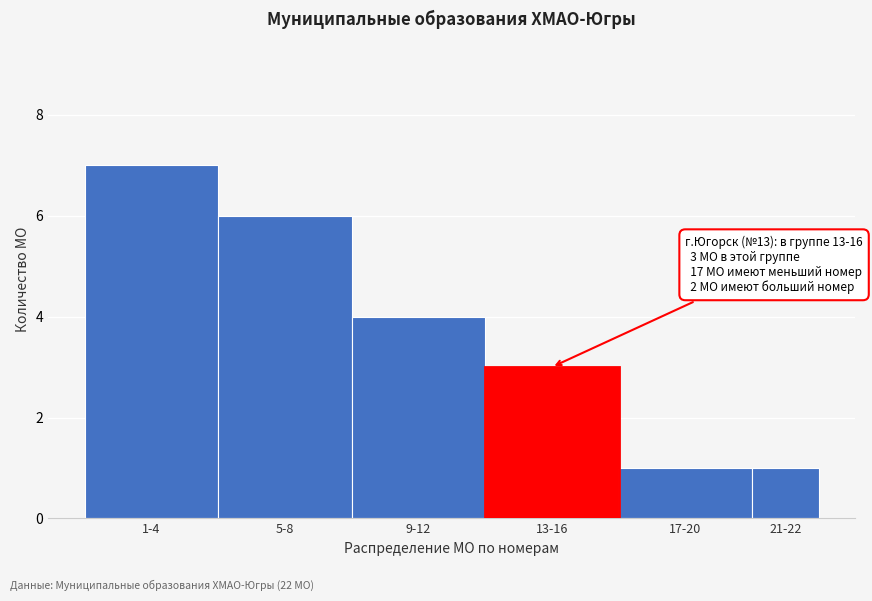

Reading left to right, list all the values displayed in this chart.

7	6	4	3	1	1